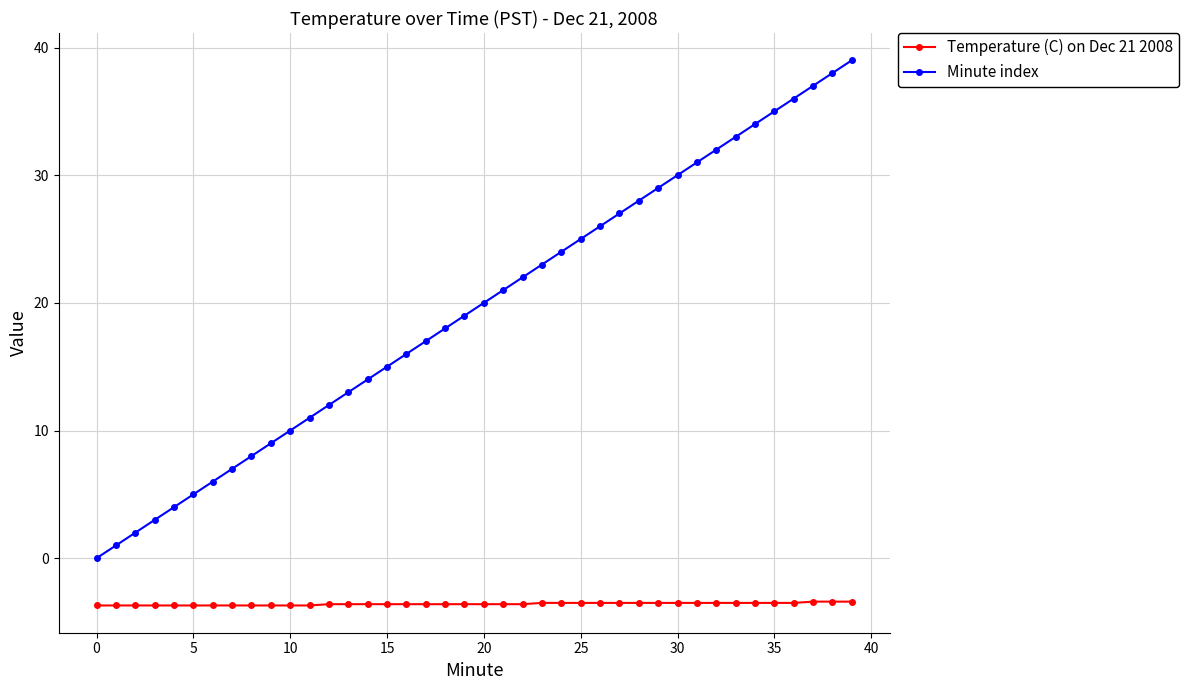

Which series has the largest range (max minus min)?

Minute index